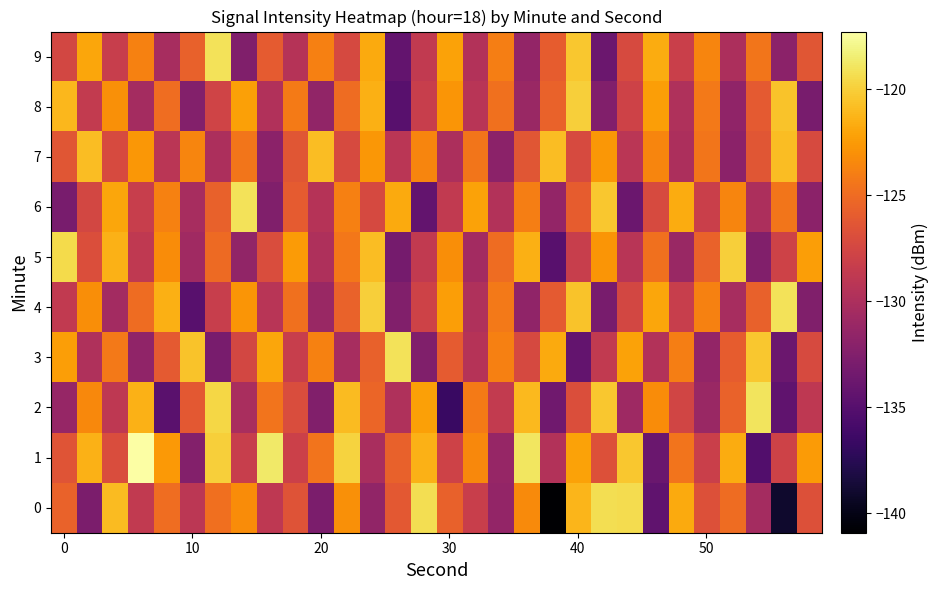

How many series are shown in this chart?

10